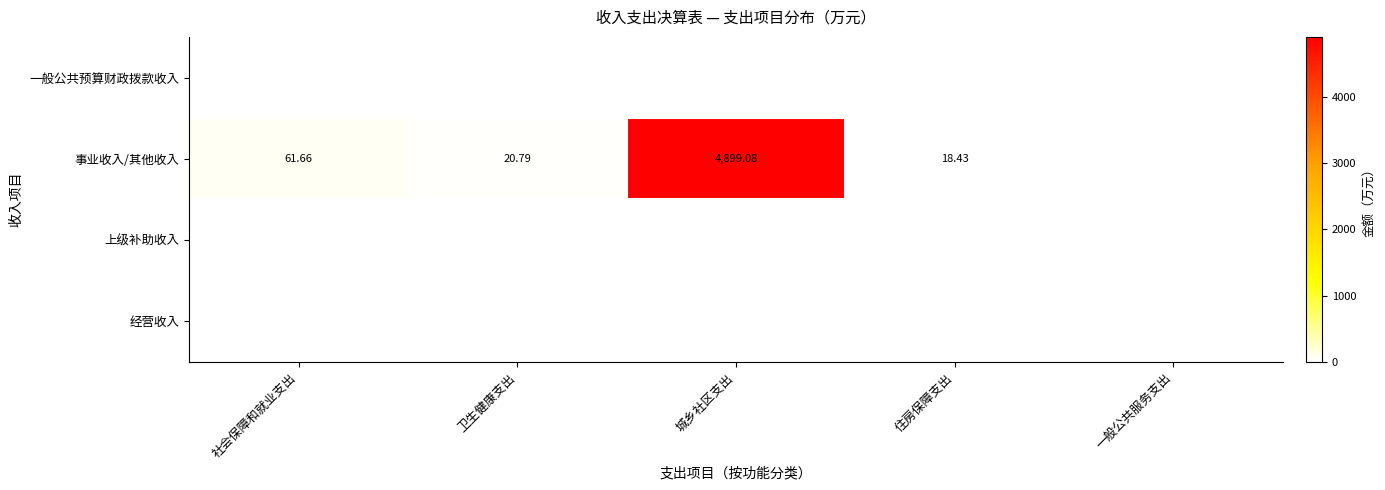

Count the number of data series in this chart.

4